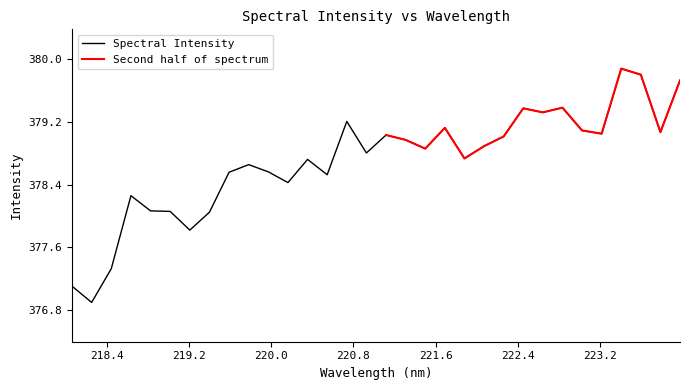

Reading right to left, list all the values displayed in this chart.

223.9802=379.7	223.7895=379.1	223.5987=379.8	223.408=379.9	223.2172=379.0	223.0264=379.1	222.8355=379.4	222.6447=379.3	222.4538=379.4	222.263=379.0	222.0721=378.9	221.8812=378.7	221.6902=379.1	221.4993=378.9	221.3083=379.0	221.1174=379.0	220.9264=378.8	220.7354=379.2	220.5444=378.5	220.3533=378.7	220.1623=378.4	219.9712=378.6	219.7801=378.7	219.589=378.6	219.3979=378.0	219.2067=377.8	219.0156=378.1	218.8244=378.1	218.6332=378.3	218.442=377.3	218.2508=376.9	218.0596=377.1